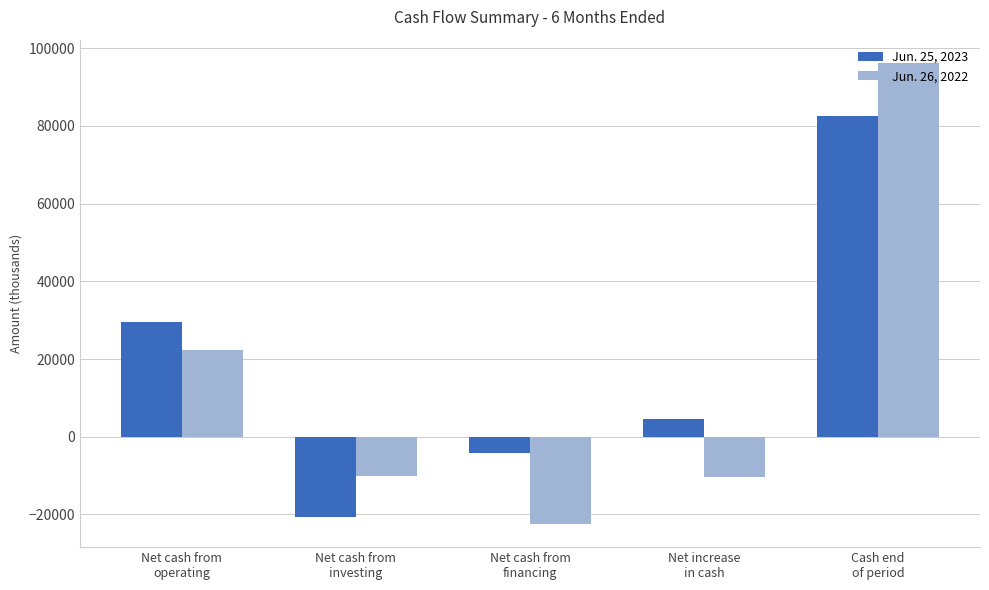

Is it true that Jun. 26, 2022 equals -14354 at Net increase
in cash?

False